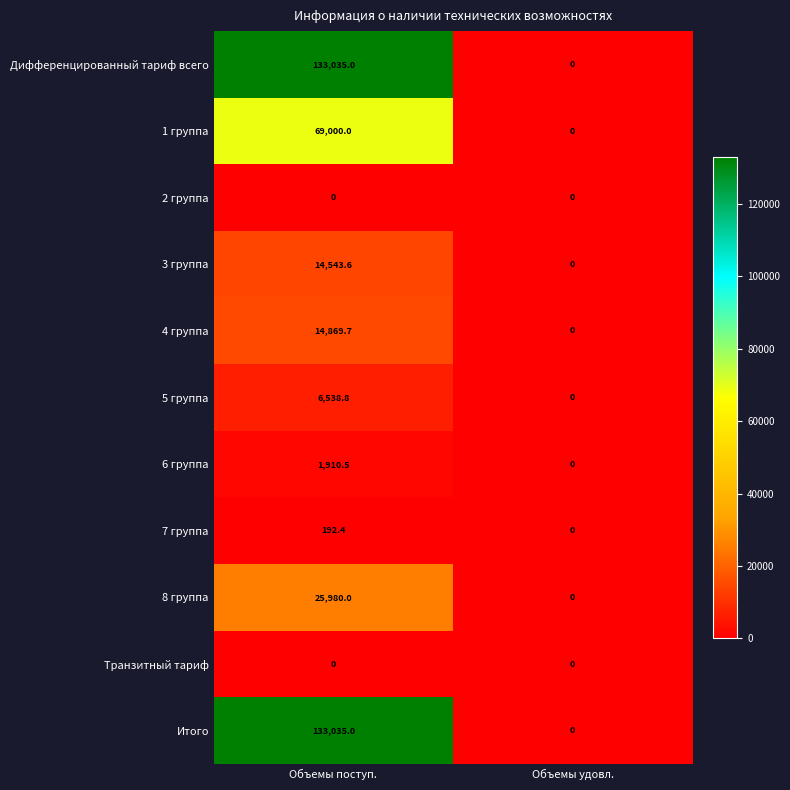

Reading right to left, list all the values displayed in this chart.

Дифференцированный тариф всего: Объемы удовл.=0.0	Объемы поступ.=133035.0
1 группа: Объемы удовл.=0.0	Объемы поступ.=69000.0
2 группа: Объемы удовл.=0.0	Объемы поступ.=0.0
3 группа: Объемы удовл.=0.0	Объемы поступ.=14543.6
4 группа: Объемы удовл.=0.0	Объемы поступ.=14869.7
5 группа: Объемы удовл.=0.0	Объемы поступ.=6538.8
6 группа: Объемы удовл.=0.0	Объемы поступ.=1910.5
7 группа: Объемы удовл.=0.0	Объемы поступ.=192.4
8 группа: Объемы удовл.=0.0	Объемы поступ.=25980.0
Транзитный тариф: Объемы удовл.=0.0	Объемы поступ.=0.0
Итого: Объемы удовл.=0.0	Объемы поступ.=133035.0